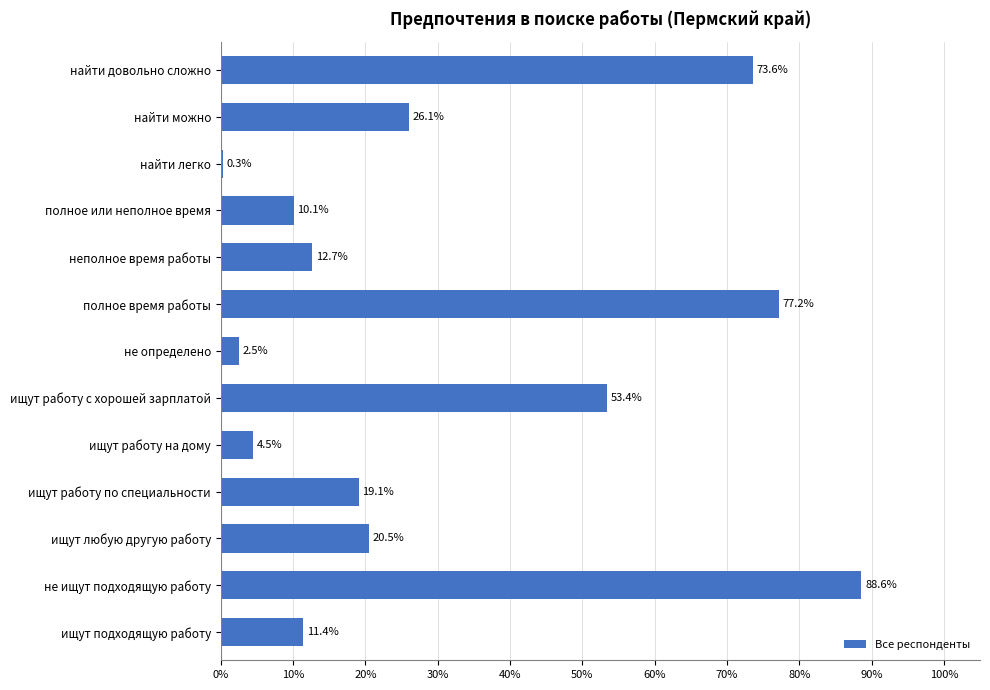

Is it true that the value at полное или неполное время is 17.3?

False